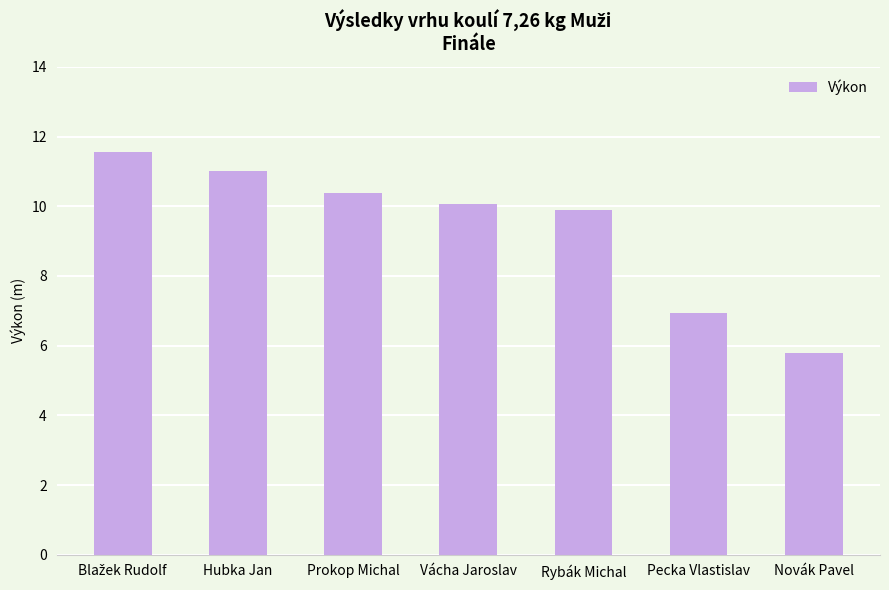

What is the value of the 7th bar from the left?

5.8